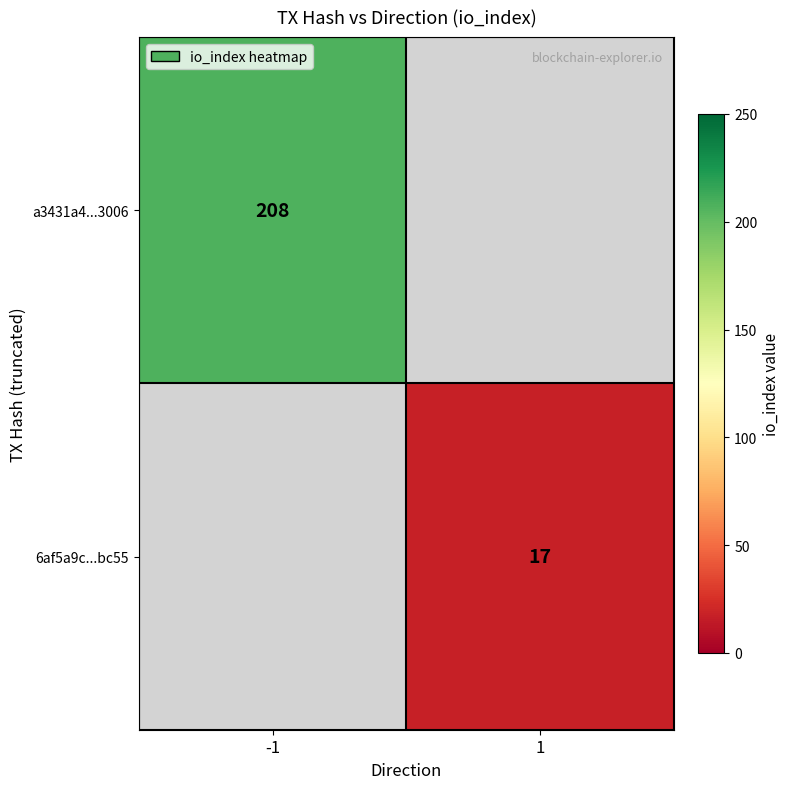

Is the value of a3431a4...3006 at -1 greater than the value of 6af5a9c...bc55 at 1?

Yes